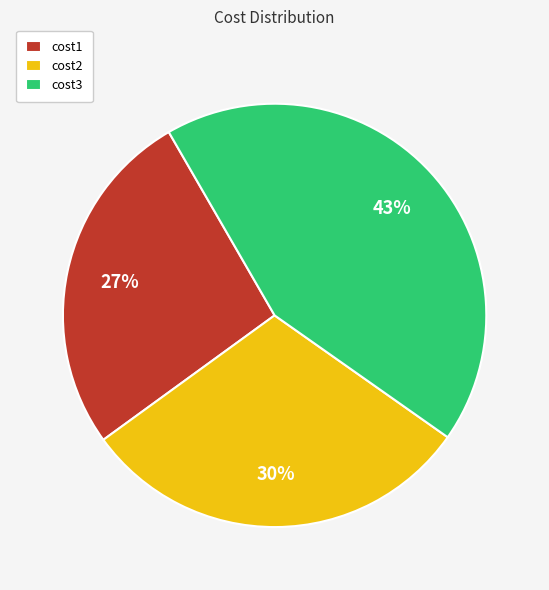

Which slice is the largest?

cost3